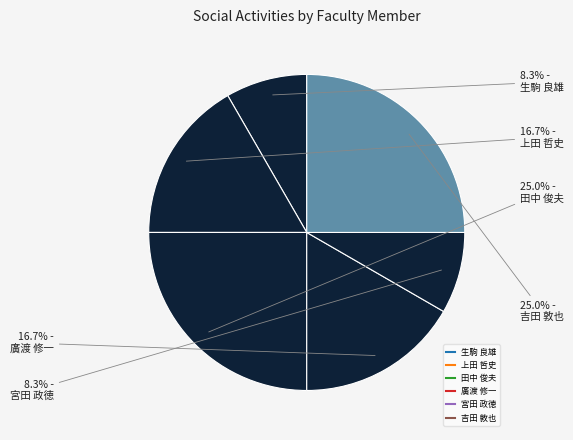

How many slices are in this pie chart?

6